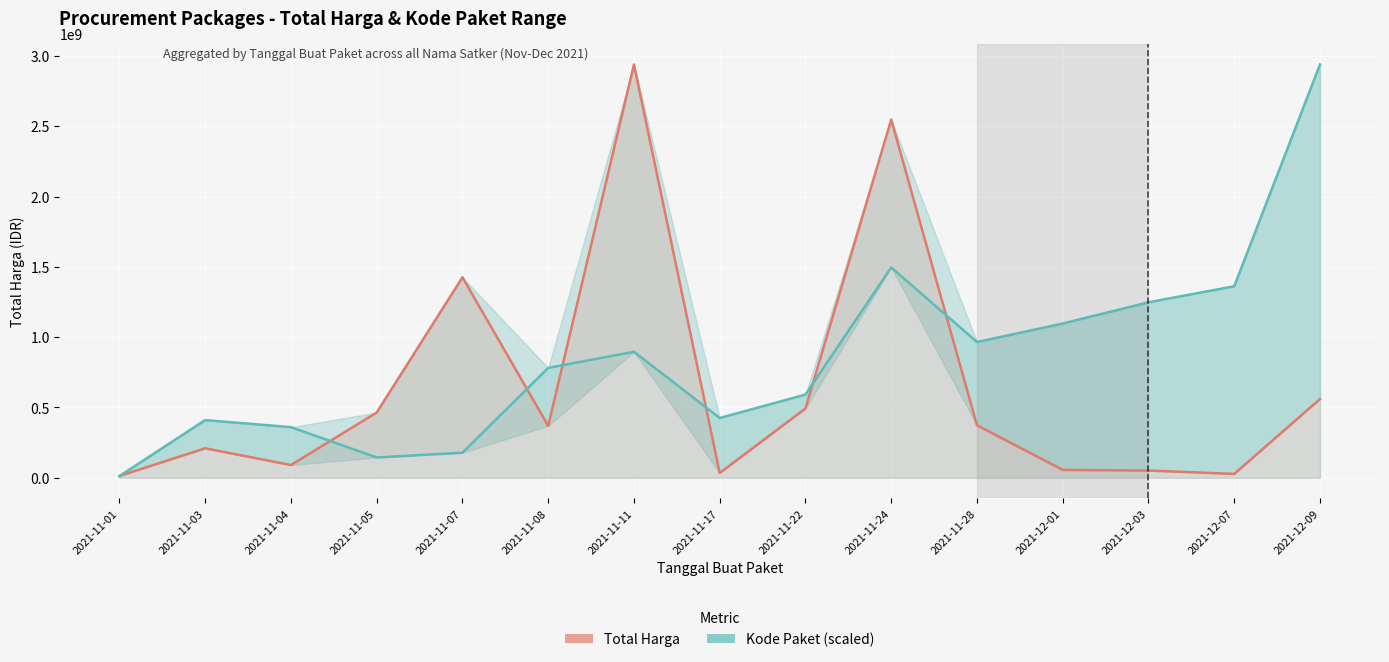

Reading left to right, extract all data points from this chart.

Total Harga: 2021-11-01=12787500.0	2021-11-03=209673270.0	2021-11-04=90672075.0	2021-11-05=464002100.0	2021-11-07=1425867900.0	2021-11-08=369565000.0	2021-11-11=2938953240.0	2021-11-17=34292000.0	2021-11-22=493000000.0	2021-11-24=2547327200.0	2021-11-28=373404000.0	2021-12-01=56152800.0	2021-12-03=51601000.0	2021-12-07=27412000.0	2021-12-09=559971000.0
Kode Paket (scaled): 2021-11-01=12070210.7	2021-11-03=410185816.5	2021-11-04=360061061.0	2021-11-05=144672973.0	2021-11-07=178276693.9	2021-11-08=781373937.5	2021-11-11=896385348.0	2021-11-17=425074882.4	2021-11-22=591599281.6	2021-11-24=1496038501.6	2021-11-28=965415508.1	2021-12-01=1097244674.9	2021-12-03=1248169995.9	2021-12-07=1361909742.4	2021-12-09=2938953240.0